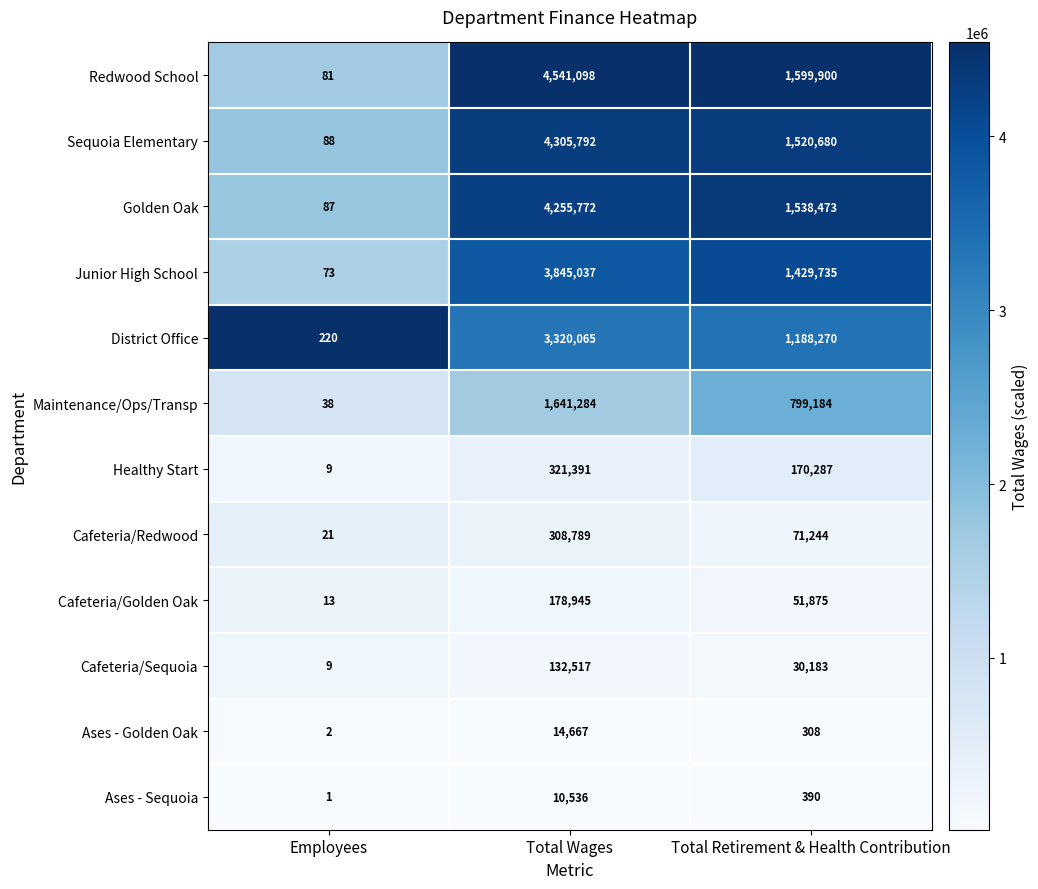

What is the average value of the Healthy Start series?

163896